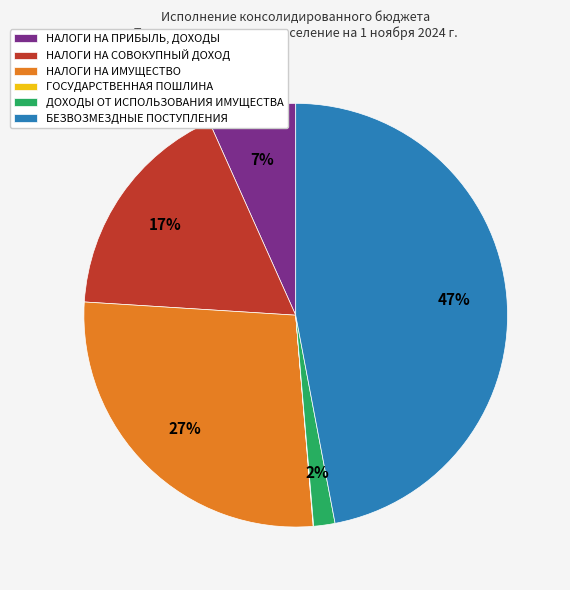

Which category has the biggest portion of the pie?

БЕЗВОЗМЕЗДНЫЕ ПОСТУПЛЕНИЯ